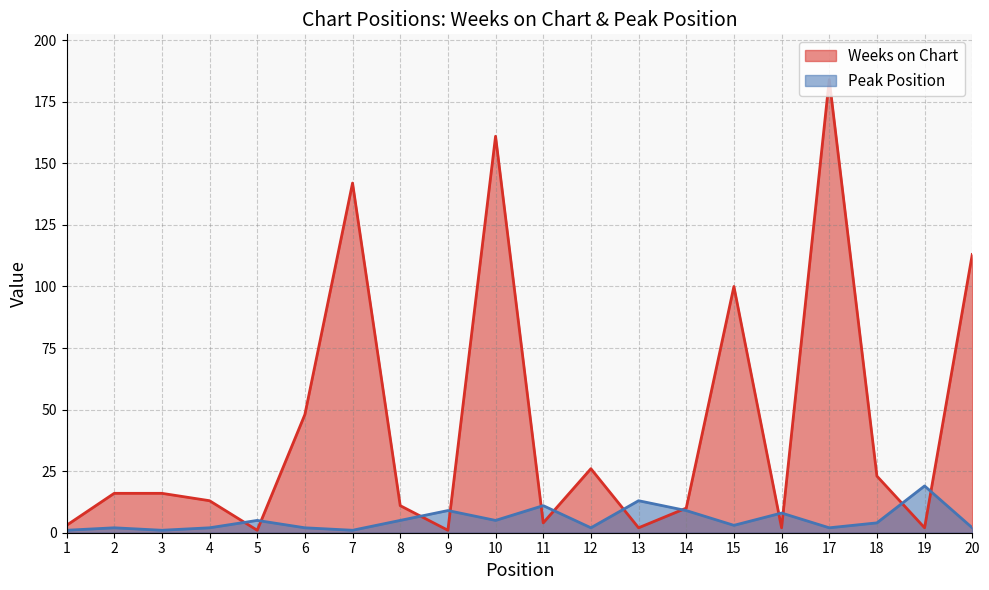

Rank the series by their maximum value, from highest to lowest.

Weeks on Chart, Peak Position